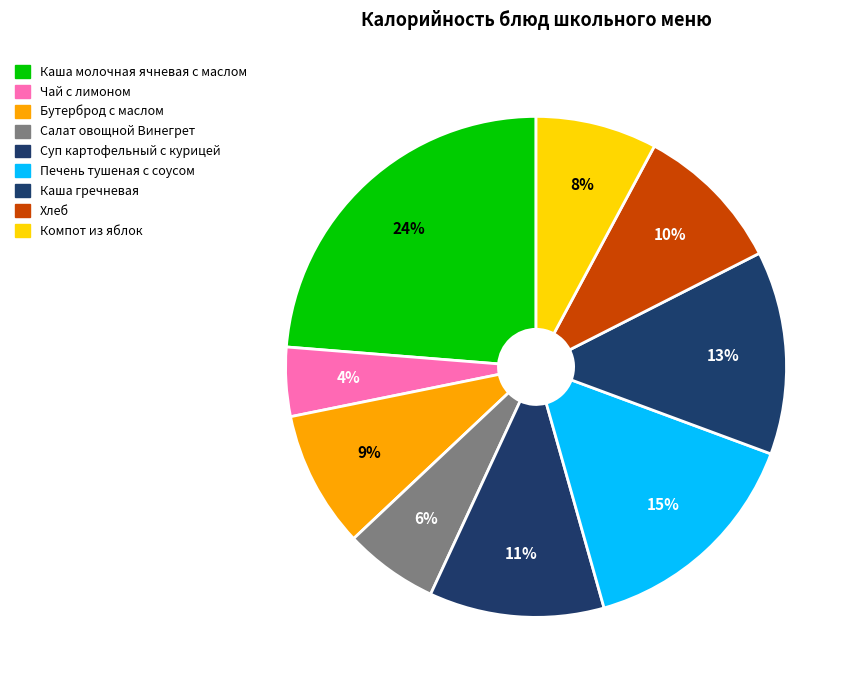

How many segments does this pie chart have?

9